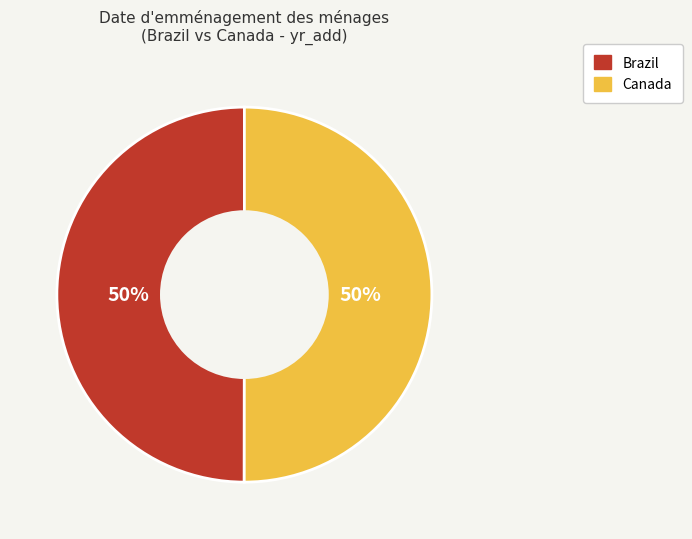

Approximately how many times larger is the value at Brazil compared to Canada?

1.0